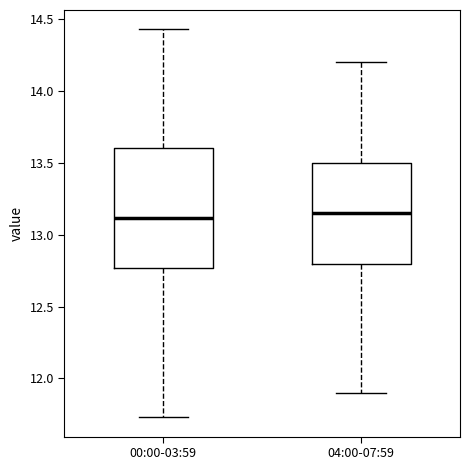

Where is the upper edge of the box for 00:00-03:59 on the y-axis? The values are not printed on the chart, so give them approximately, as read against the axis.

13.60